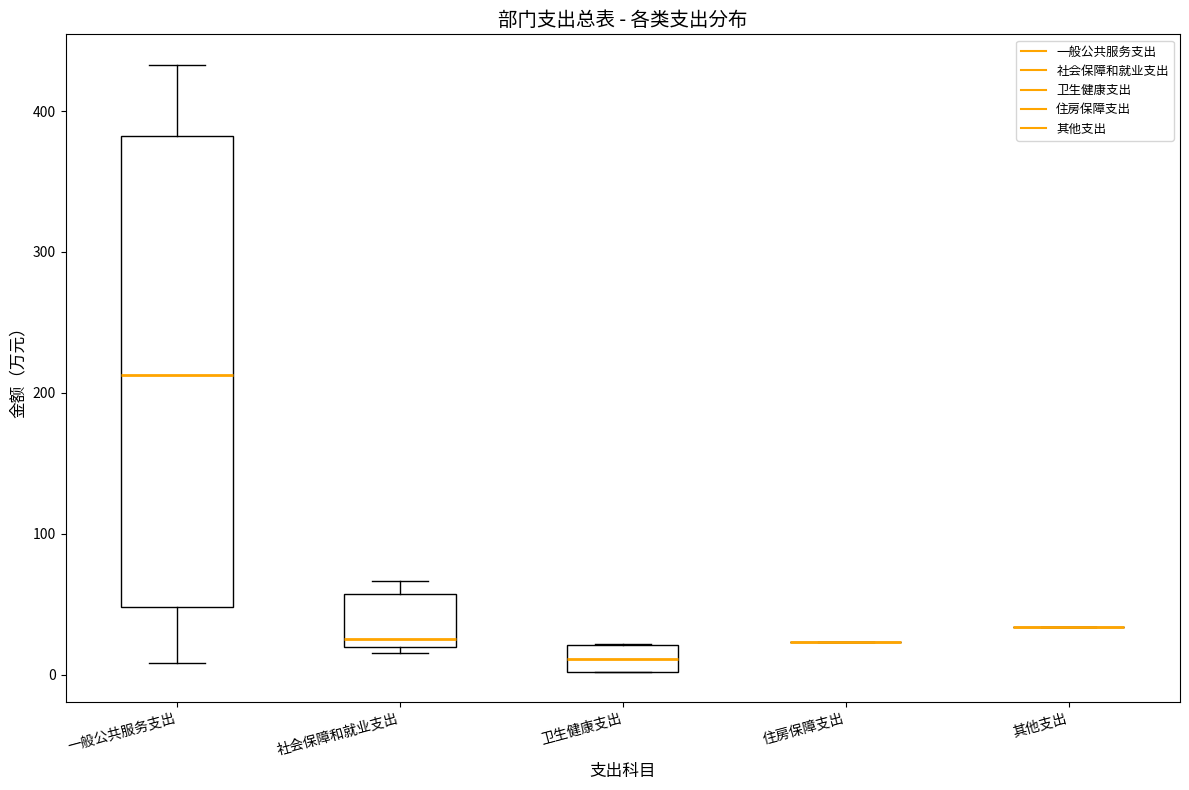

Which box is the tallest, from its lower edge to its upper edge?

一般公共服务支出